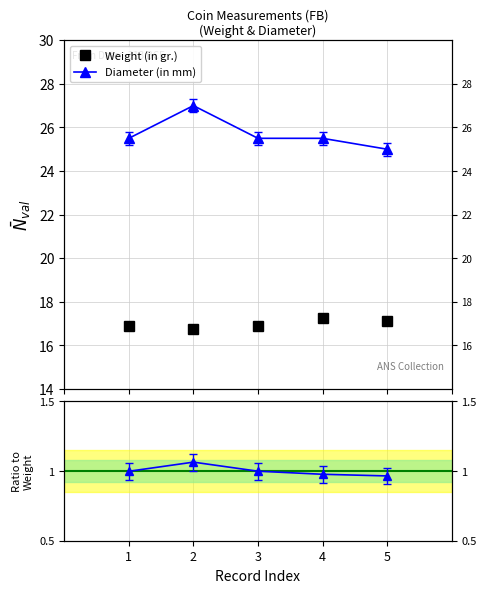

What is the maximum value for Ratio to Weight?

1.1